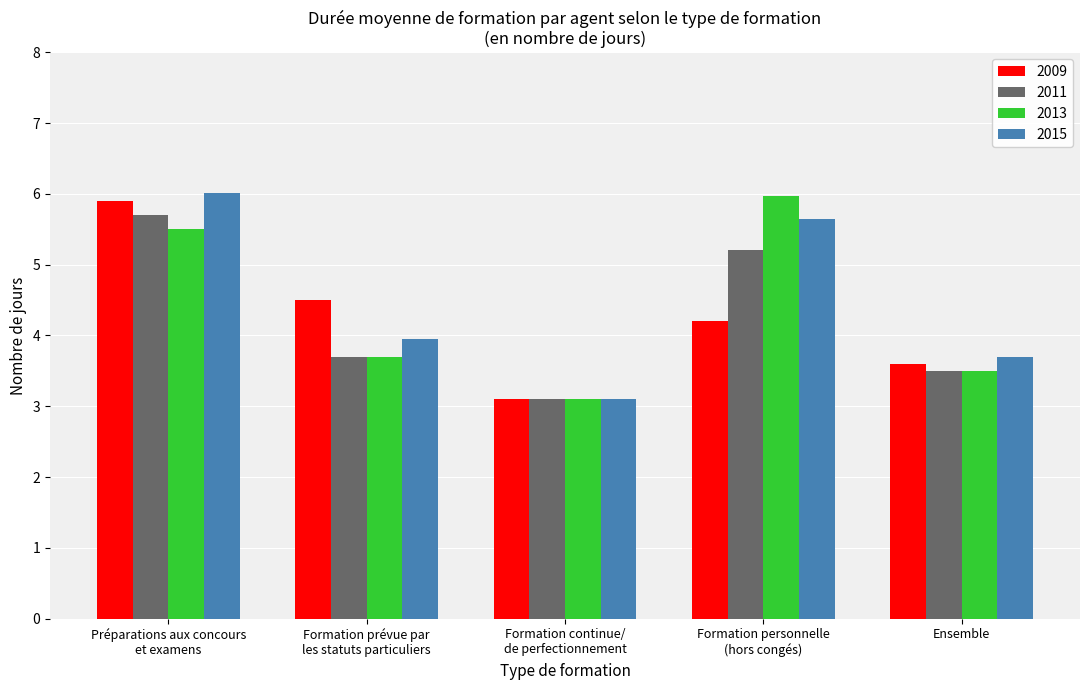

What is the difference between the highest and lowest values at Formation personnelle
(hors congés)?

1.8